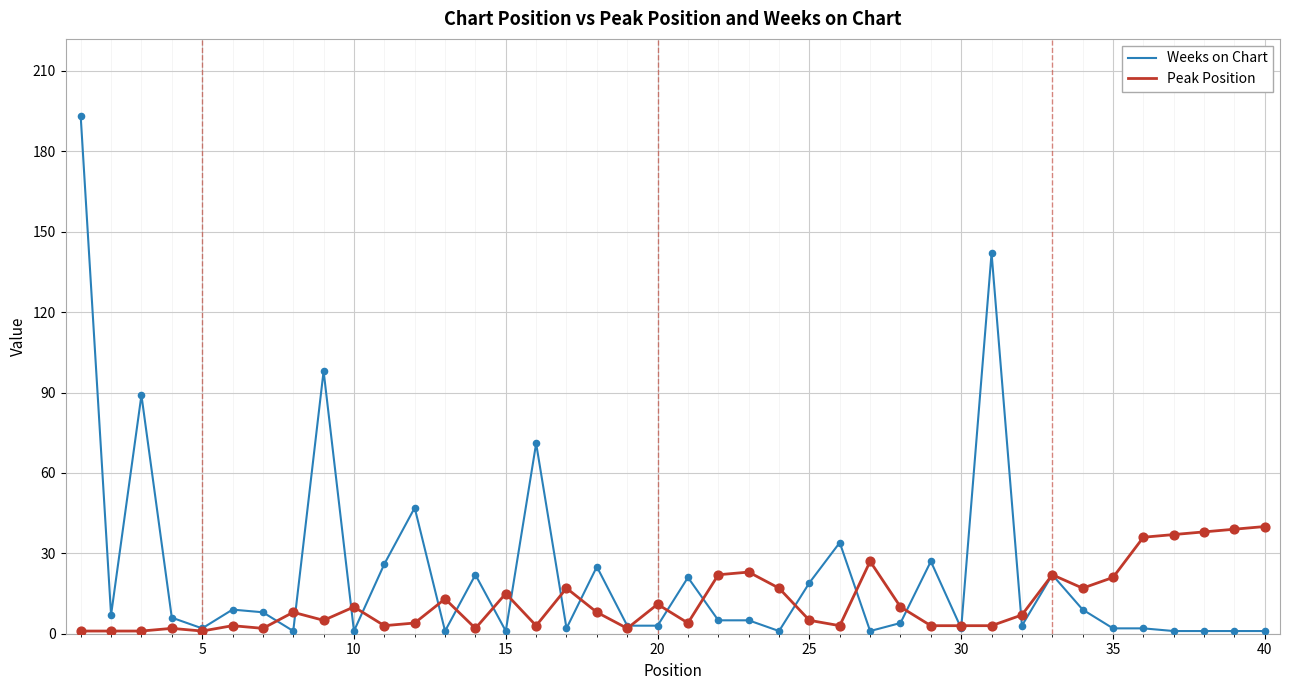

Rank the series by their maximum value, from highest to lowest.

Weeks on Chart, Peak Position